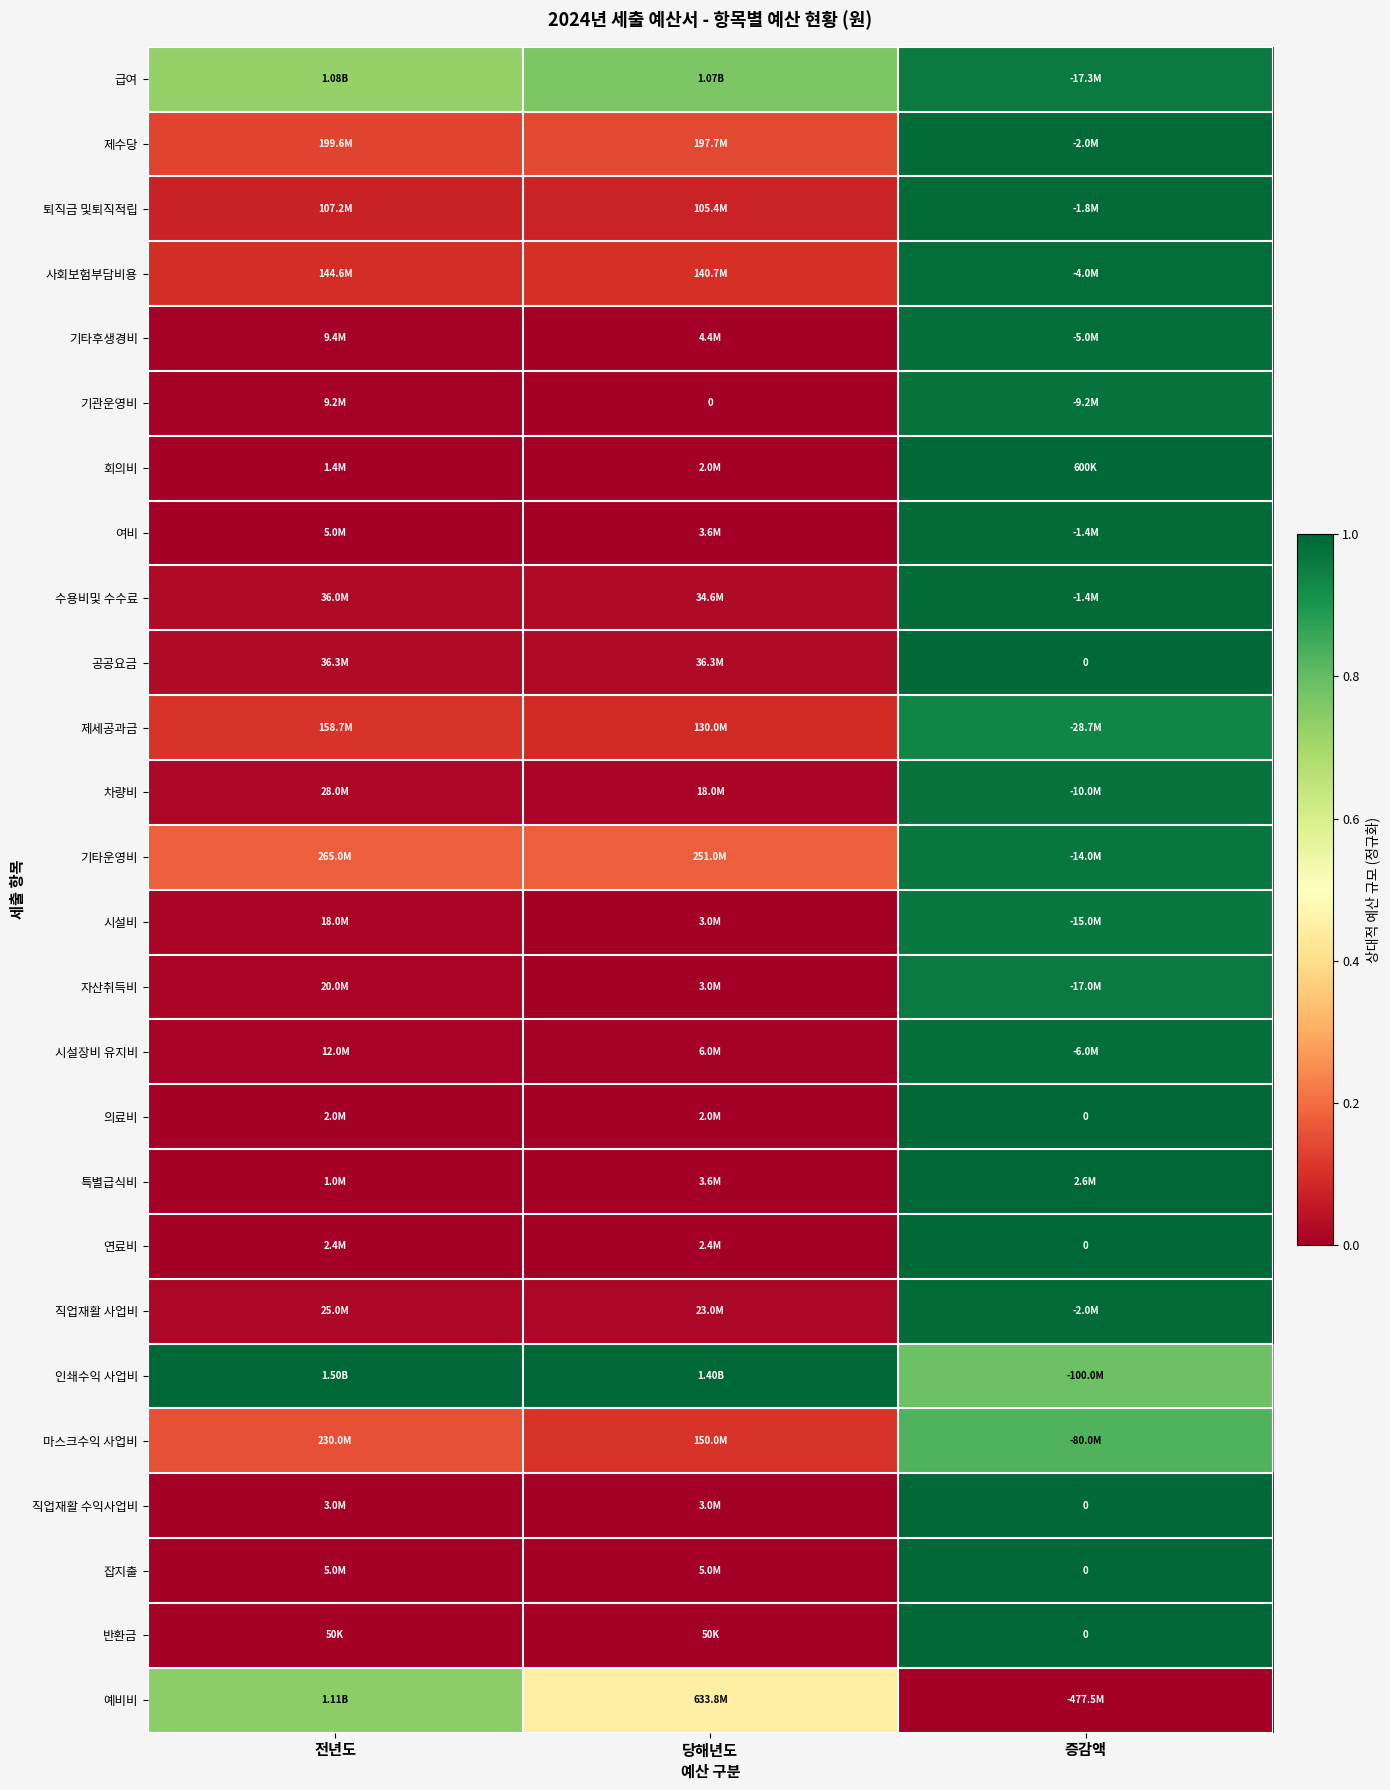

The value of 기타후생경비 at 당해년도 is 0.0. True or false?

False